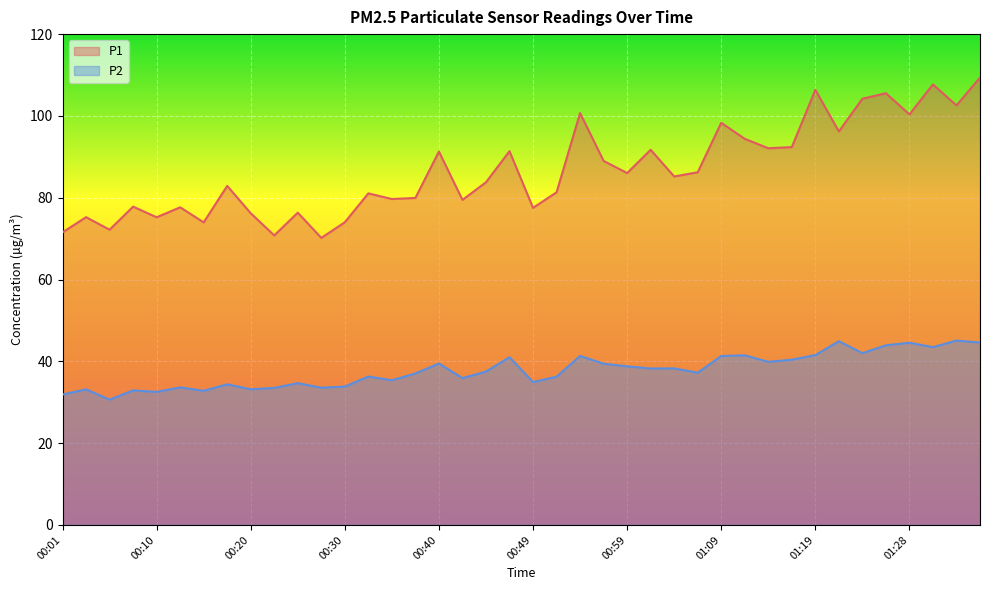

True or false: P1 has more than 1 interior local peaks.

True